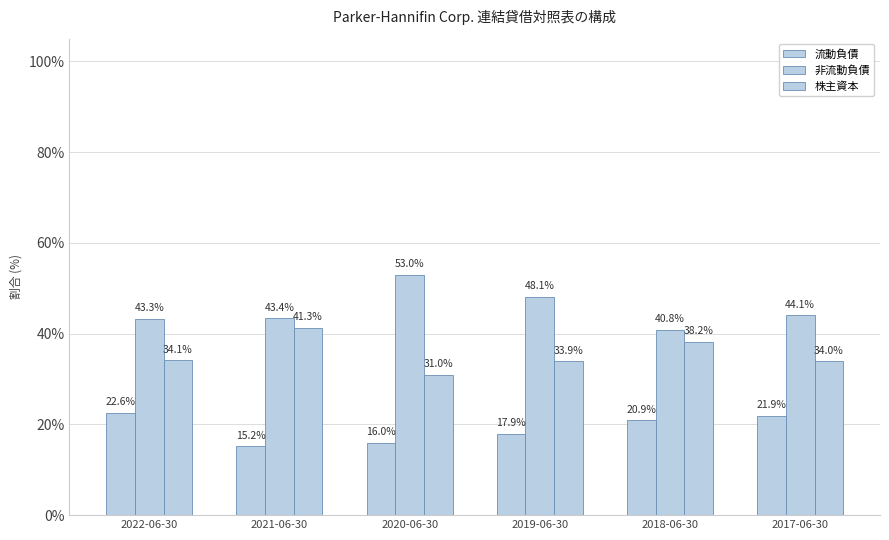

What is the difference between the maximum and minimum values in the 株主資本 series?

0.1